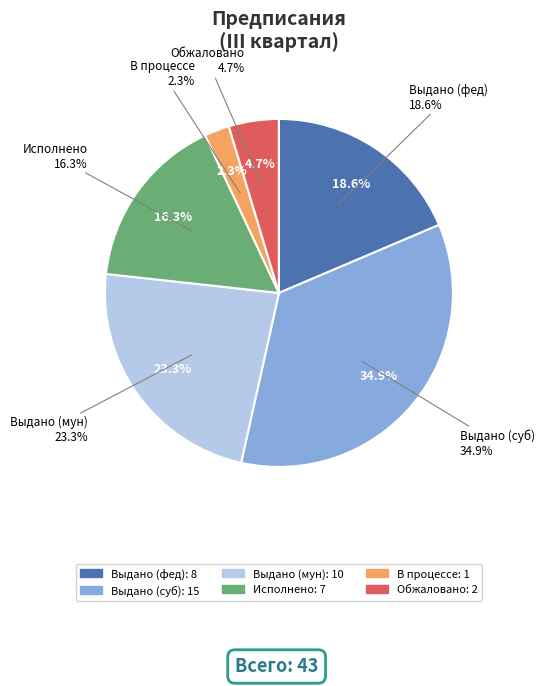

Is it true that В процессе
1 is 2% of the pie?

True